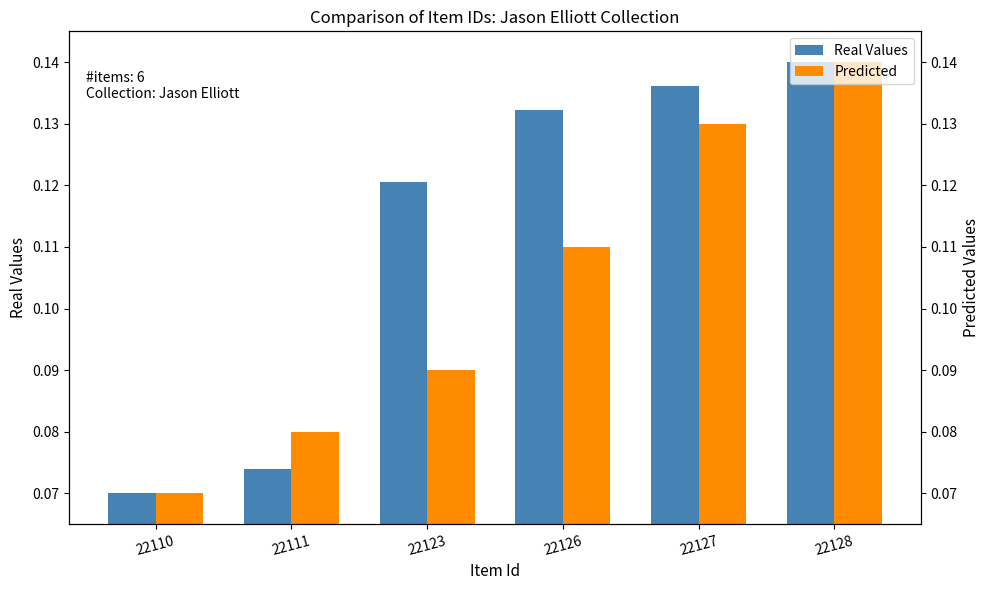

Is the value of Predicted at 22127 greater than the value of Real Values at 22128?

No